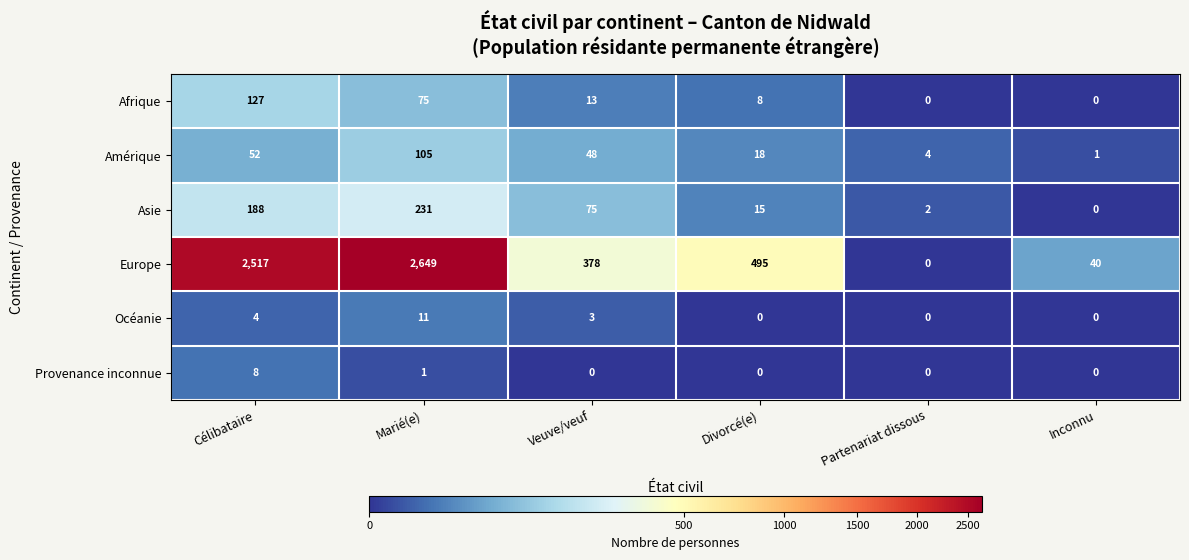

What is the approximate value of Afrique at Marié(e)?

75